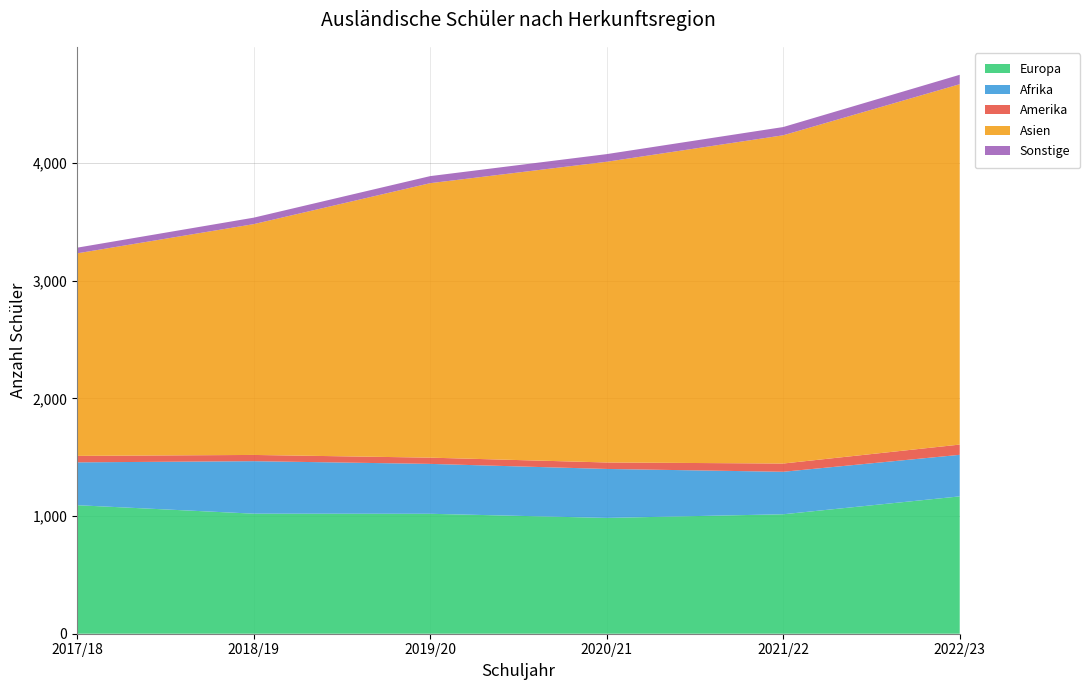

Reading right to left, transcribe all the data shown in this chart.

Europa: 2022/23=1167	2021/22=1015	2020/21=984	2019/20=1019	2018/19=1020	2017/18=1092
Afrika: 2022/23=353	2021/22=361	2020/21=416	2019/20=424	2018/19=446	2017/18=364
Amerika: 2022/23=87	2021/22=70	2020/21=55	2019/20=53	2018/19=53	2017/18=55
Asien: 2022/23=3062	2021/22=2789	2020/21=2555	2019/20=2332	2018/19=1961	2017/18=1721
Sonstige: 2022/23=80	2021/22=70	2020/21=65	2019/20=60	2018/19=55	2017/18=48